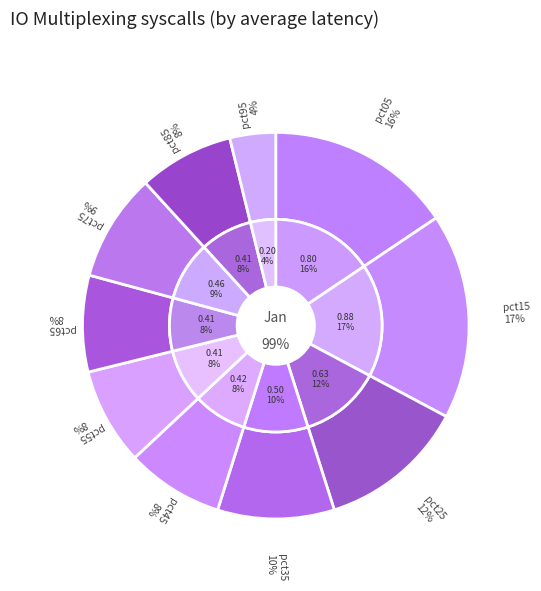

To the nearest percent, what is the combined percentage of pct45 and pct55?

16%